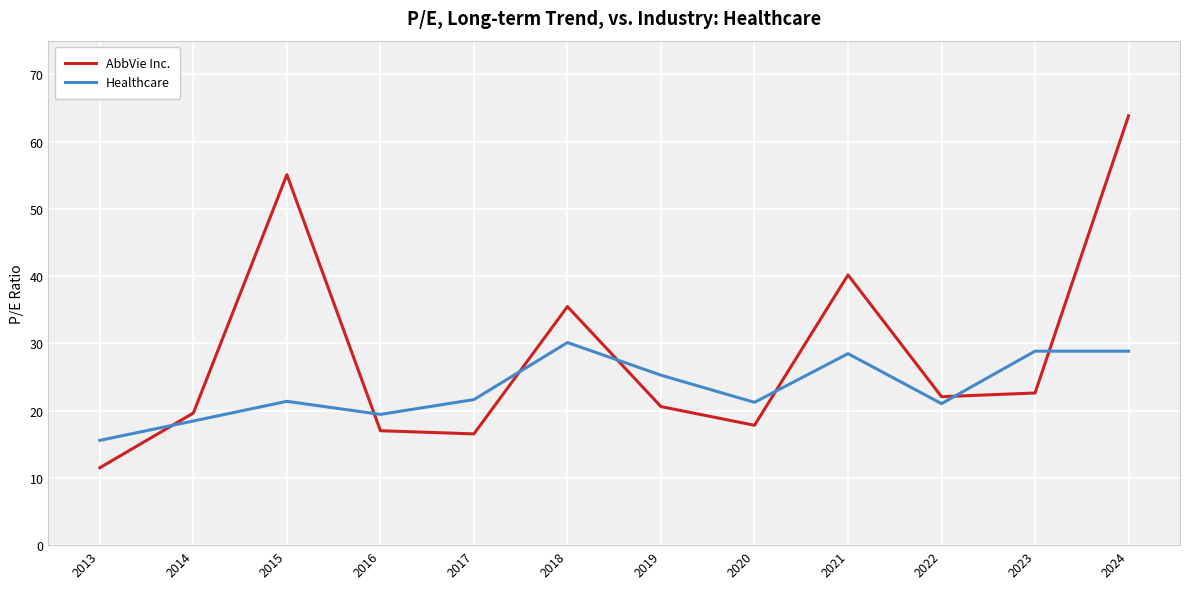

Read the AbbVie Inc. value at 2020.

17.8